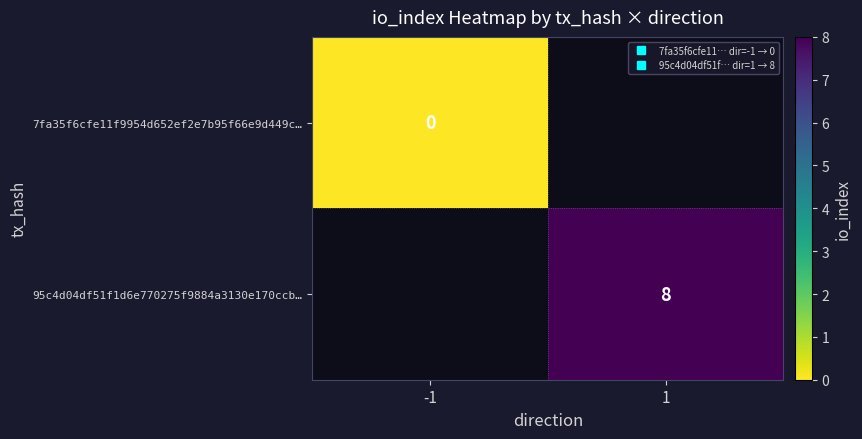

How many data points does each series have?

2